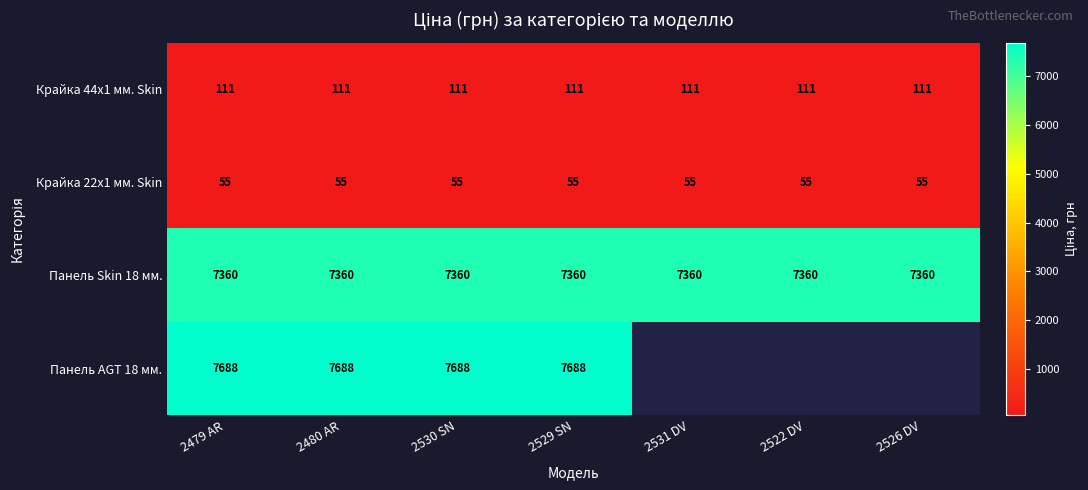

Is the value of Панель Skin 18 мм. at 2530 SN greater than the value of Крайка 44x1 мм. Skin at 2530 SN?

Yes